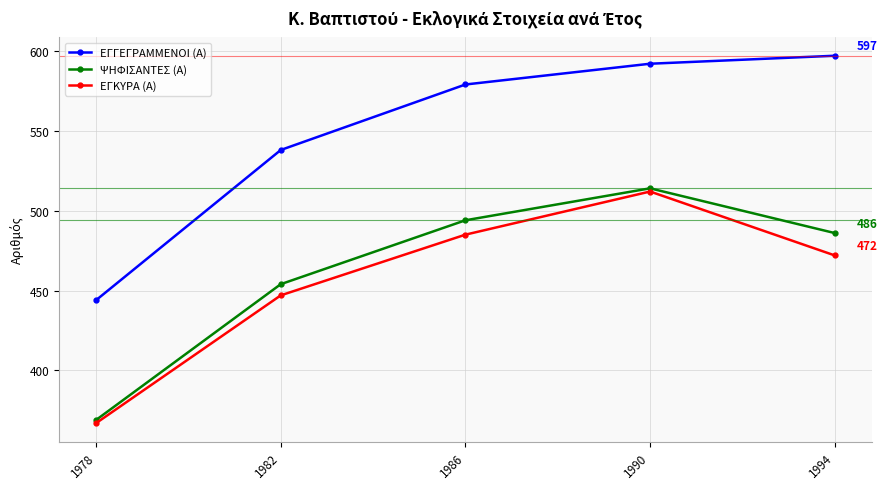

Is the value of ΕΓΚΥΡΑ (Α) at 1978 greater than the value of ΨΗΦΙΣΑΝΤΕΣ (Α) at 1986?

No